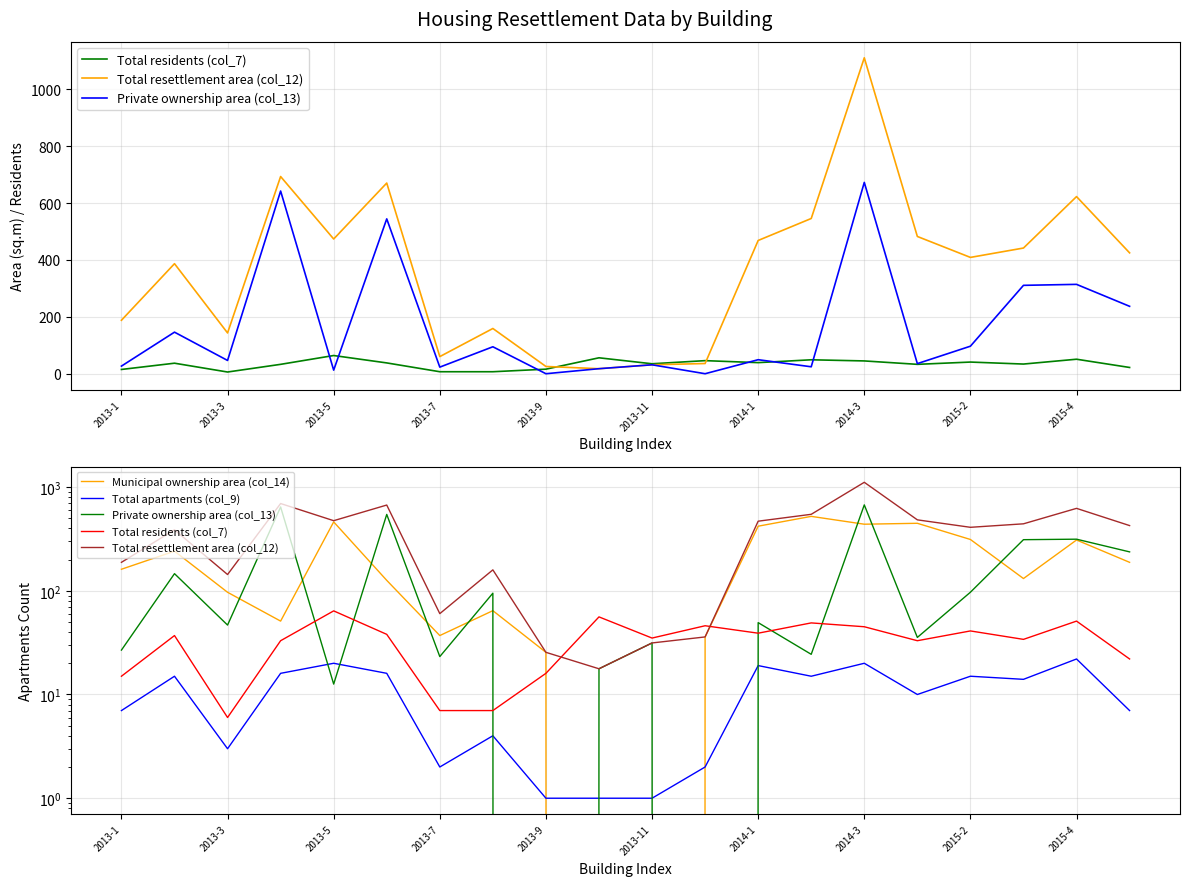

How many lines are shown in the chart?

5